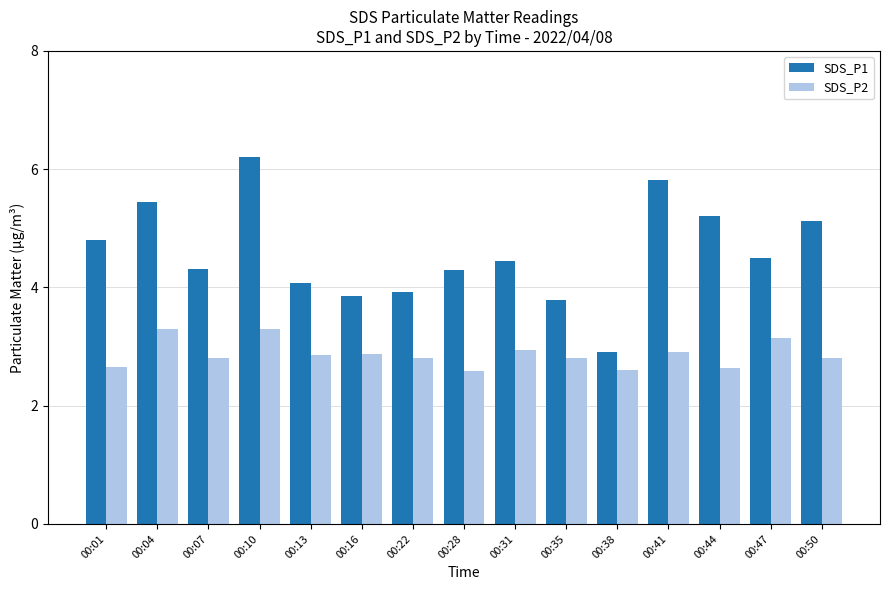

Is it true that SDS_P2 equals 1.1 at 00:35?

False